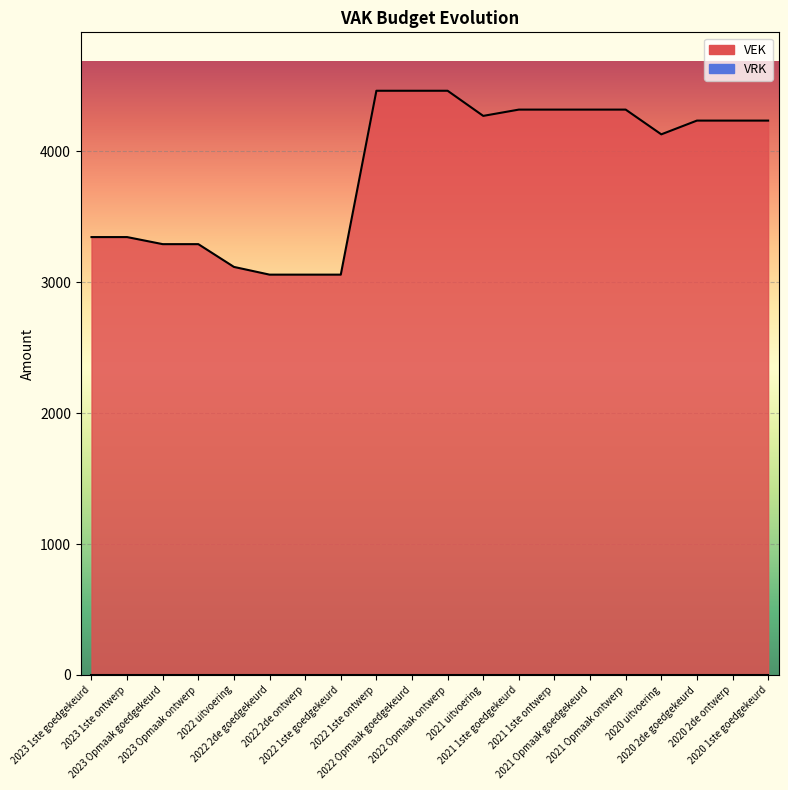

What is the change in value from 2022 uitvoering to 2020 2de ontwerp?

+1118